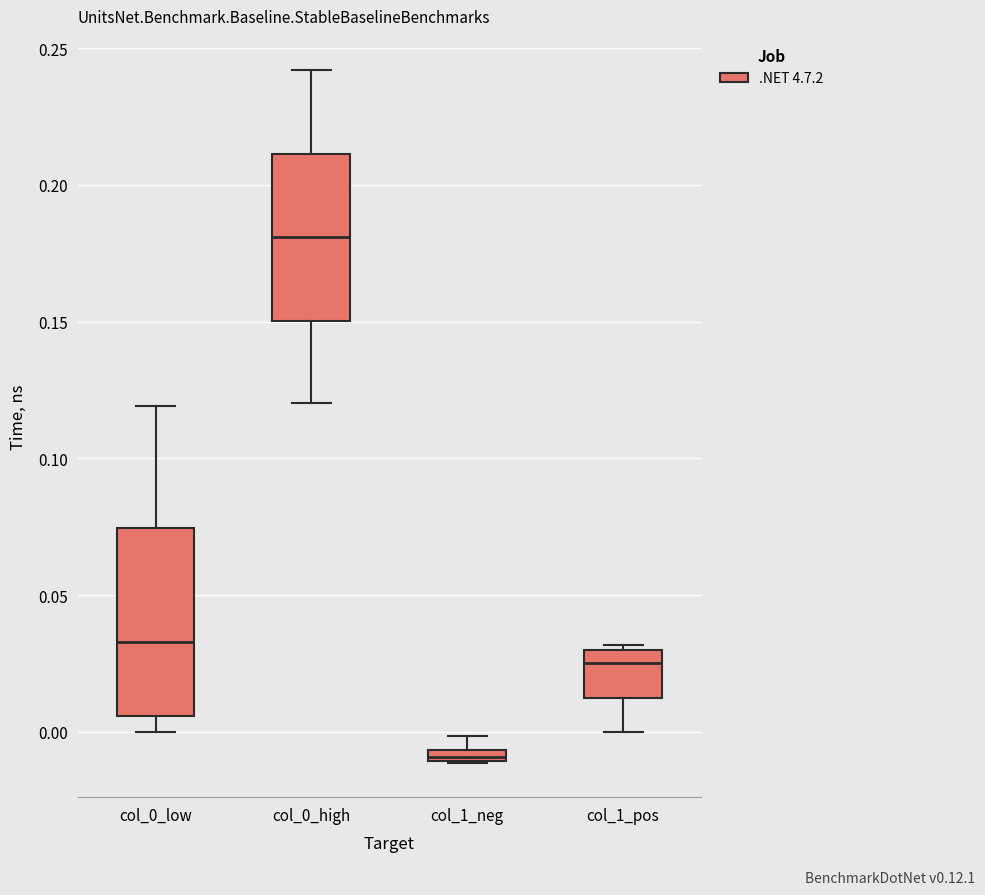

Which box is the tallest, from its lower edge to its upper edge?

col_0_low